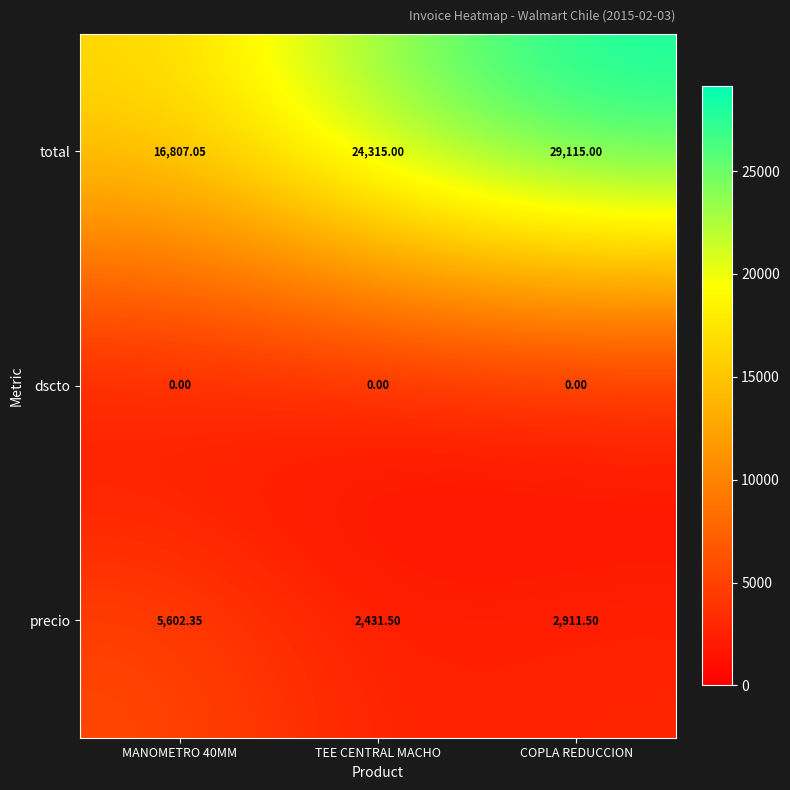

Which series changed the most between MANOMETRO 40MM and COPLA REDUCCION?

total